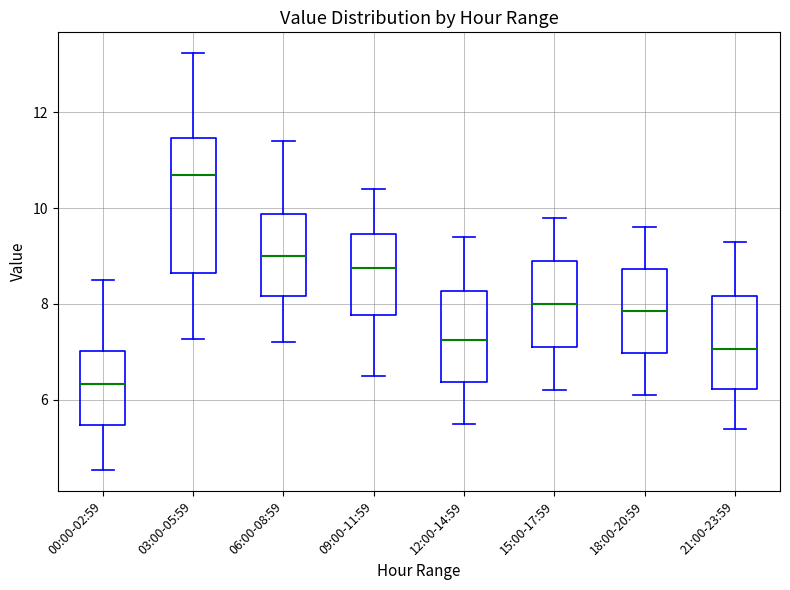

Which box's median line is the lowest?

00:00-02:59